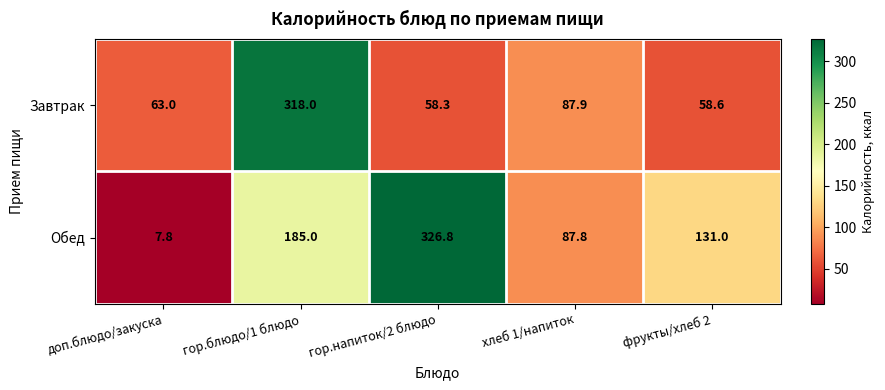

Reading left to right, list all the values displayed in this chart.

Завтрак: 63.0	318.0	58.3	87.9	58.6
Обед: 7.8	185.0	326.8	87.8	131.0